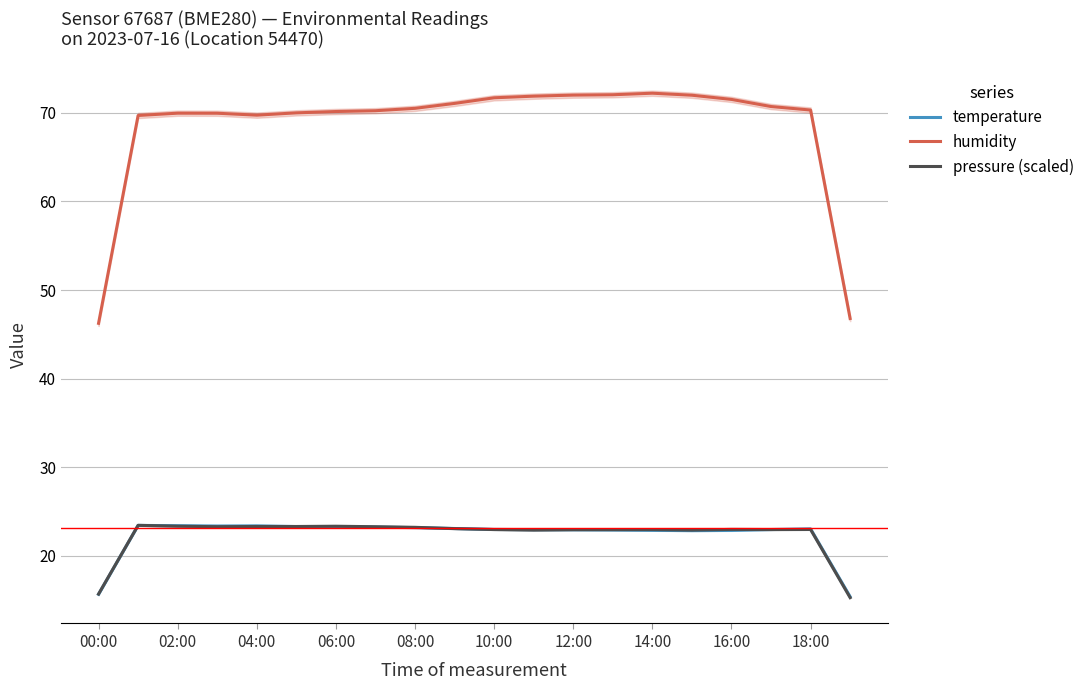

Where is pressure (scaled) nearest to the value 19?

00:00